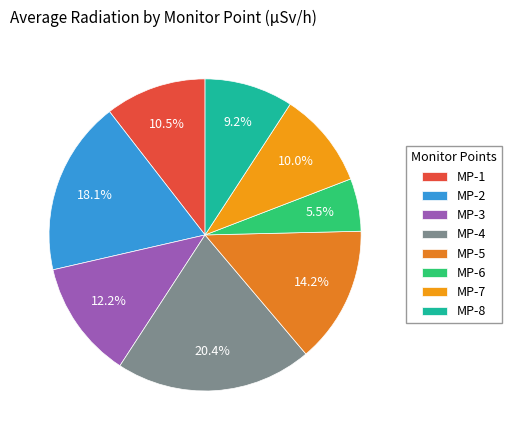

Rank the categories by value from highest to lowest.

MP-4, MP-2, MP-5, MP-3, MP-1, MP-7, MP-8, MP-6